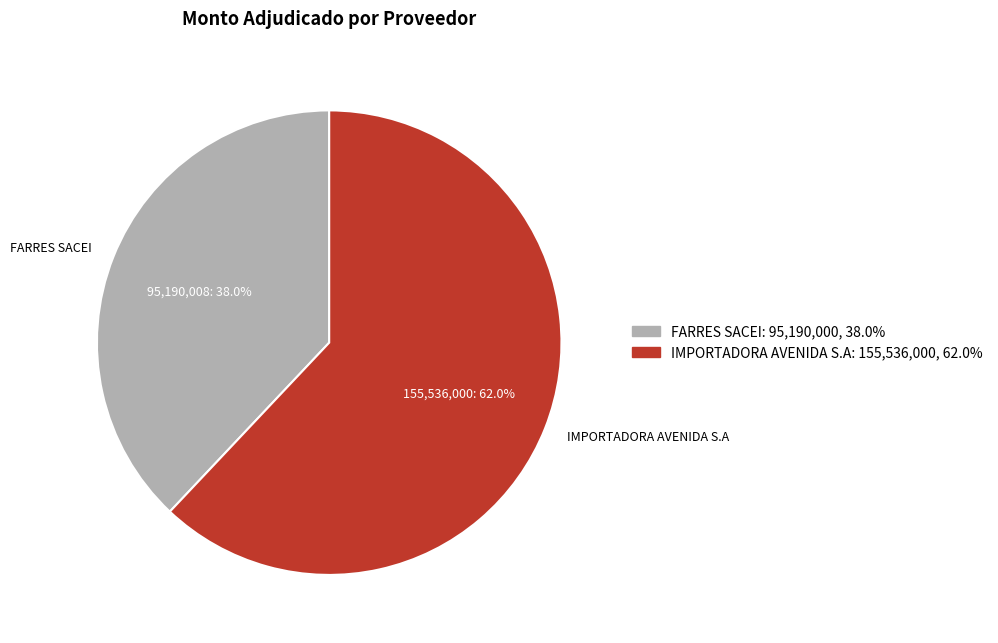

Count the number of slices in the pie.

2